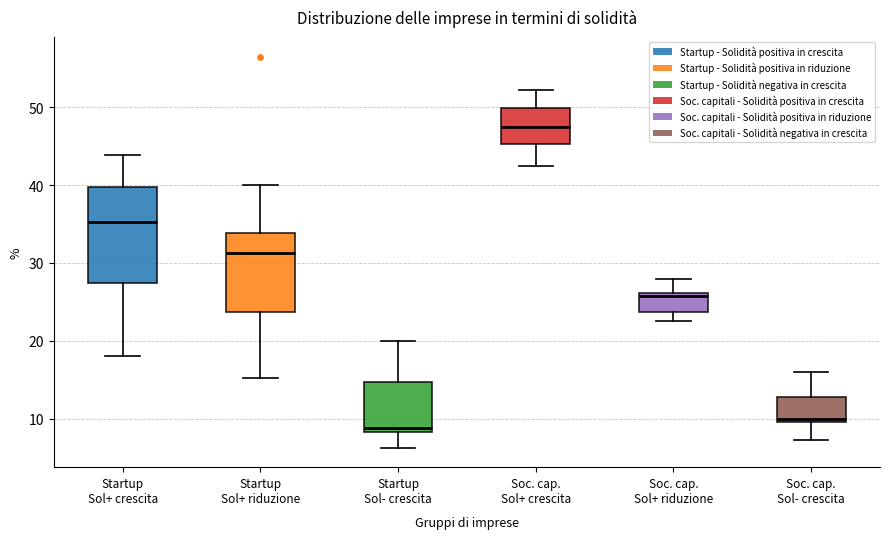

Which box's median line is the lowest?

Startup Sol- crescita